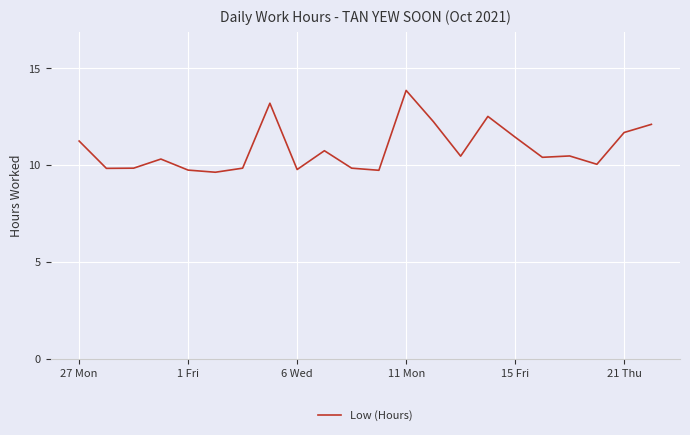

What is the smallest value displayed?

9.6